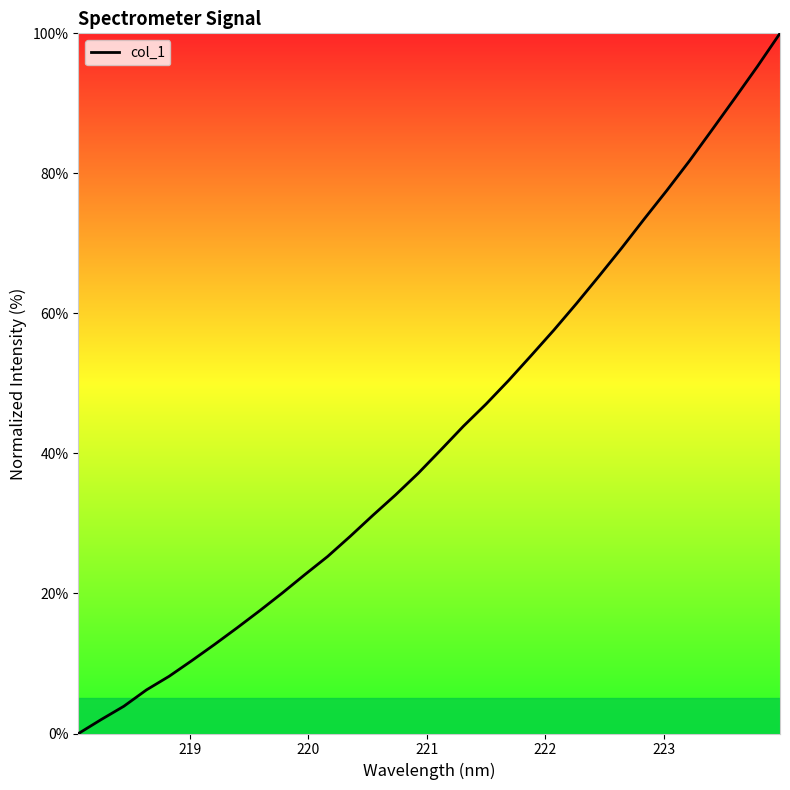

What is the difference between the maximum and minimum values?

100.0